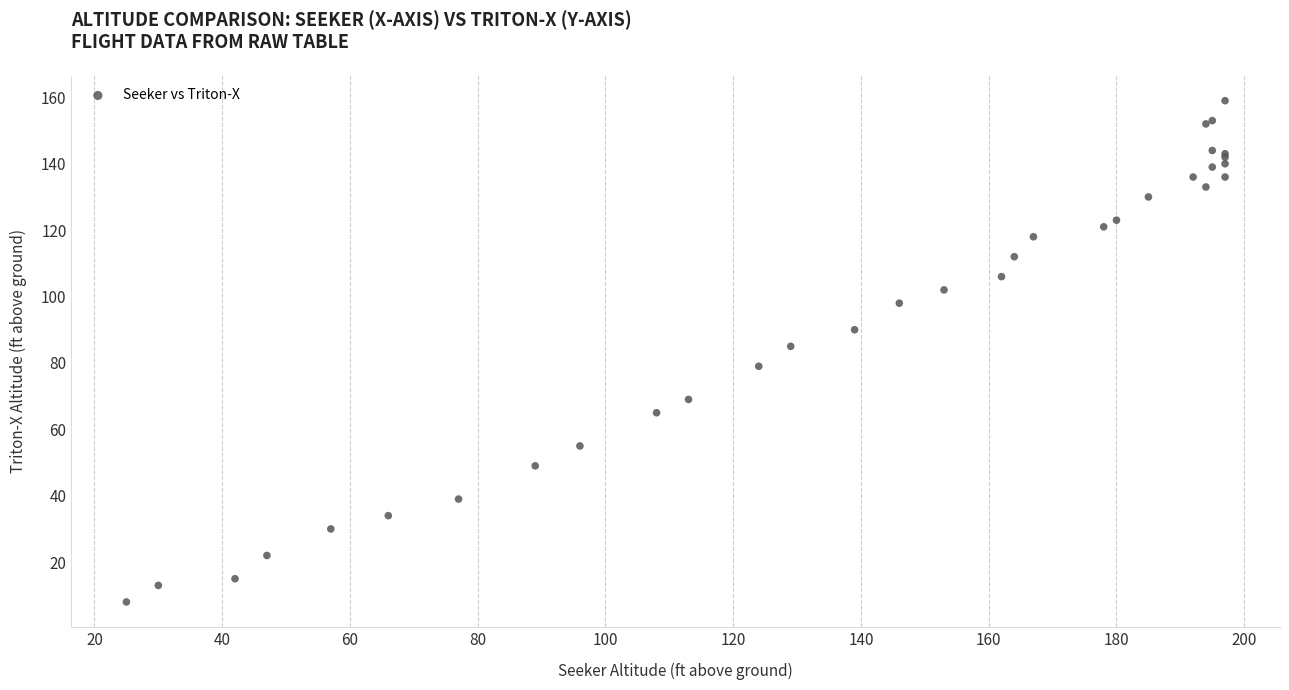

What Y value in the scatter plot is closest to 83?

85